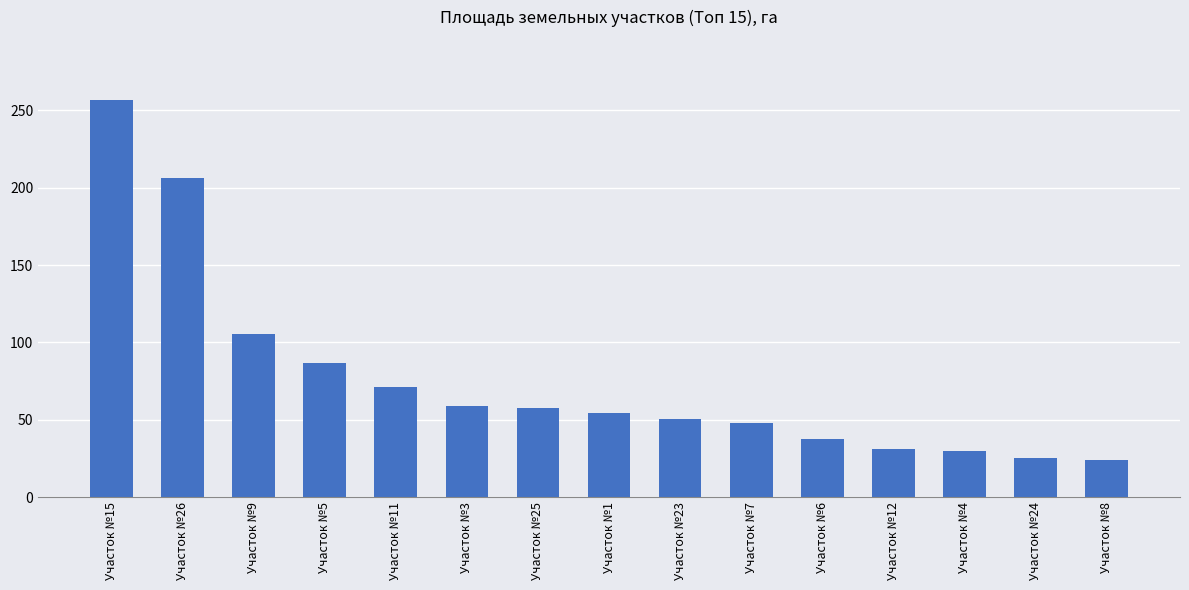

How many categories are shown in the chart?

15